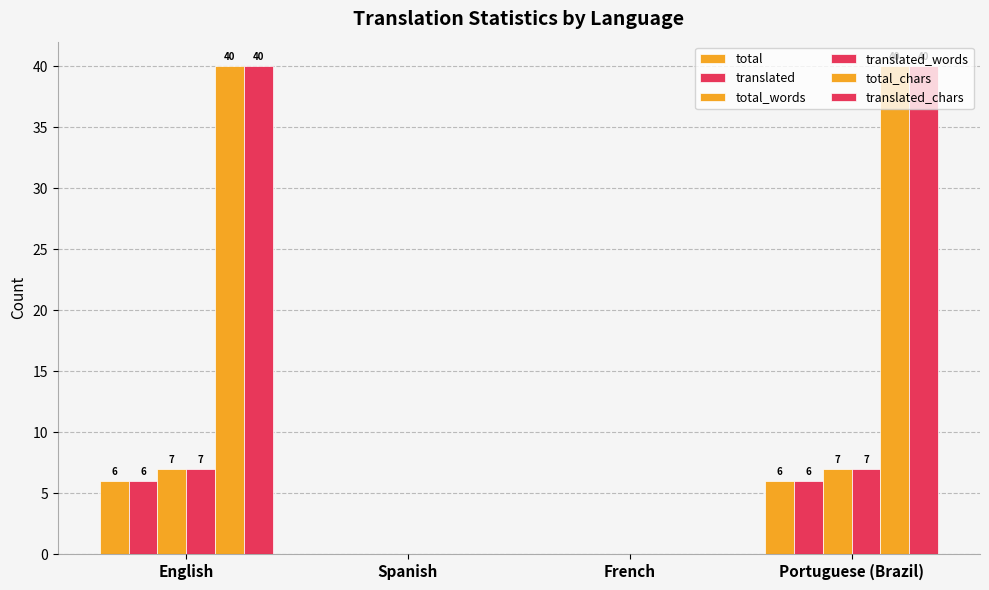

What is the sum of the translated values at Portuguese (Brazil) and Spanish?

6